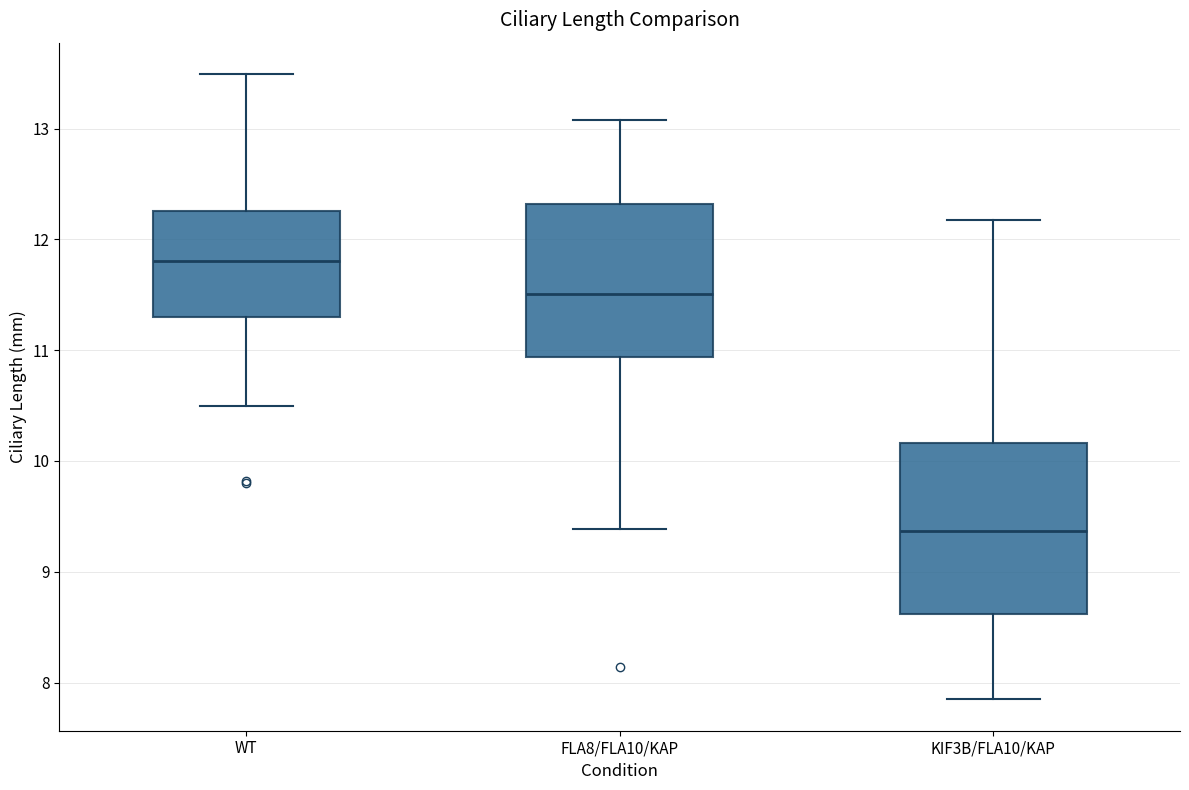

Where does the median line of the box for WT sit on the y-axis? The values are not printed on the chart, so give them approximately, as read against the axis.

11.8